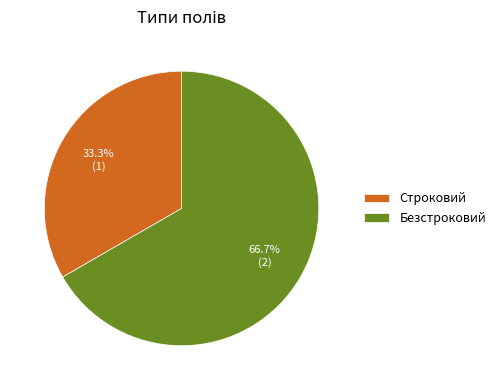

Is it true that Безстроковий is 79% of the pie?

False